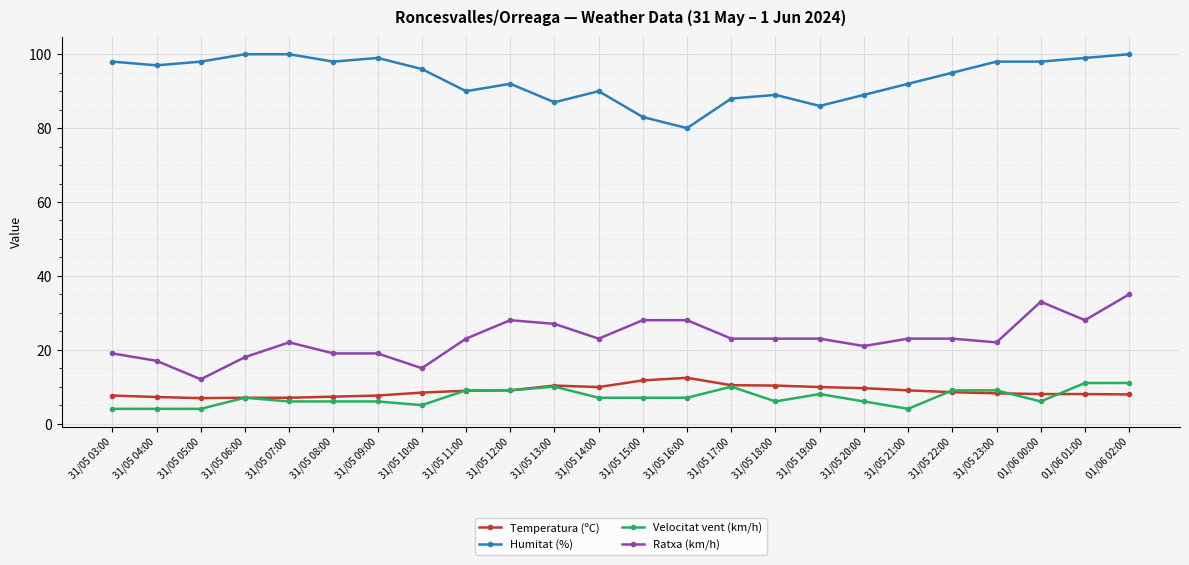

What is the approximate value of Velocitat vent (km/h) at 01/06 02:00?

11.0